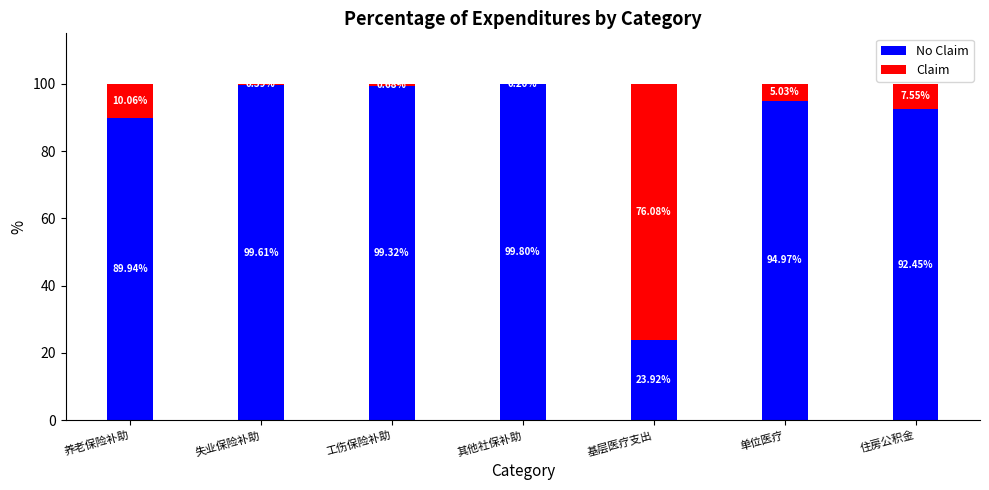

What is the total value across all series at 住房公积金?

100.0